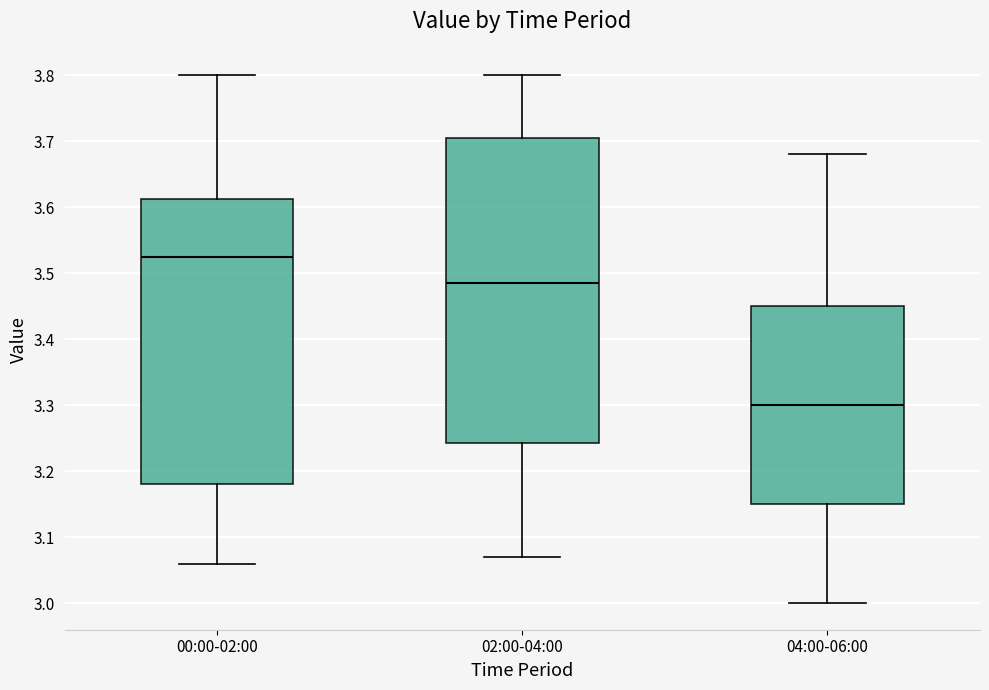

Which box has the lowest median line?

04:00-06:00